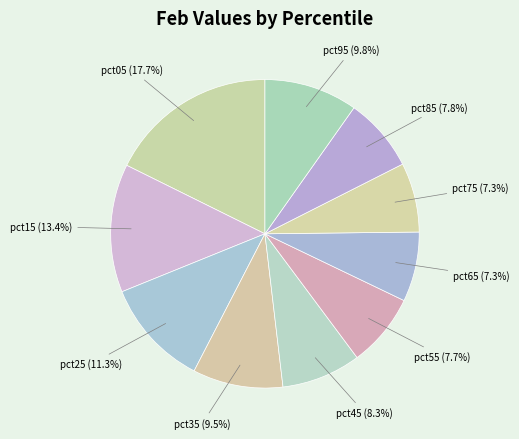

Do pct45 and pct75 together represent more than half of the pie?

No